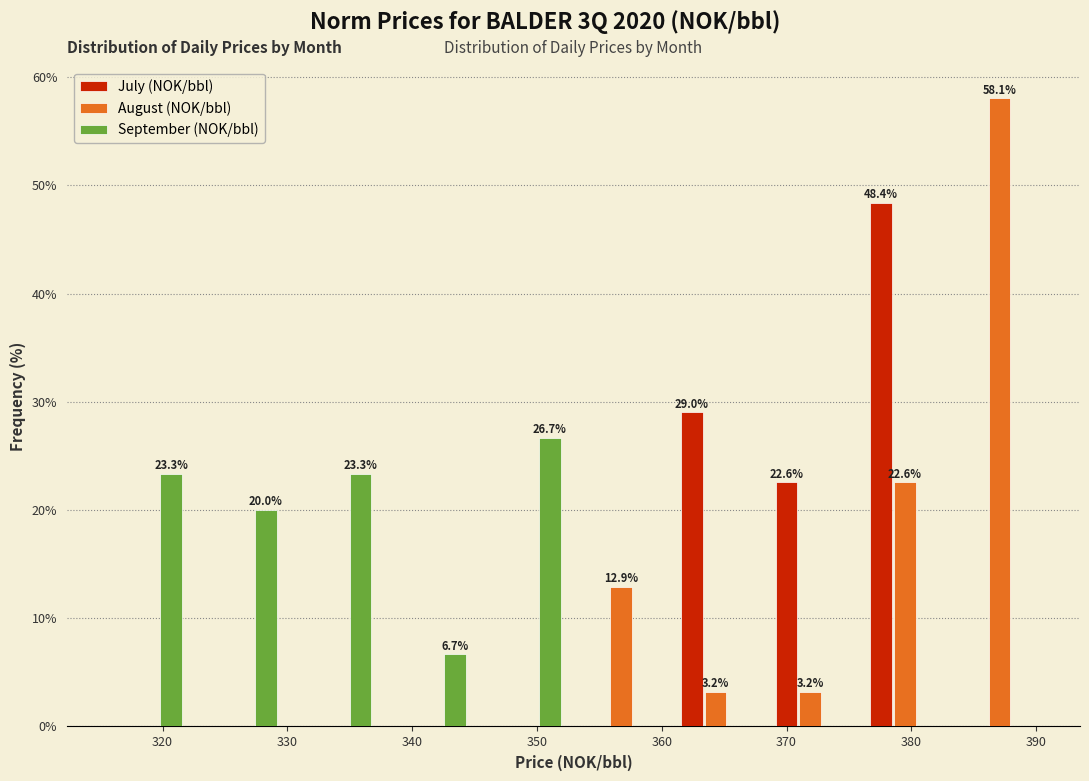

In the August (NOK/bbl) series, which range on the x-axis has the tallest bar?

383 to 391